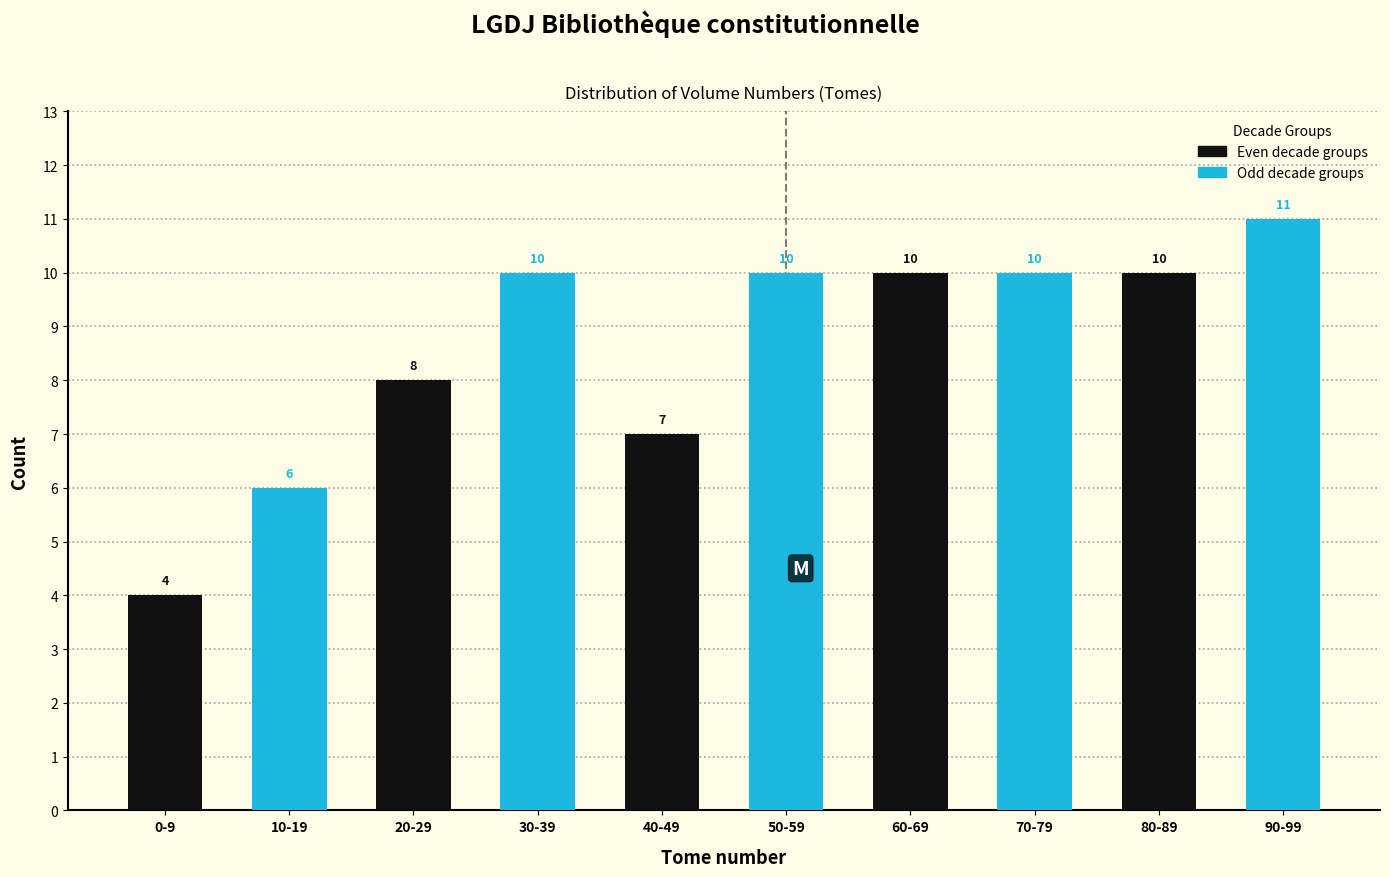

Which series has the widest spread of values?

Even decade groups